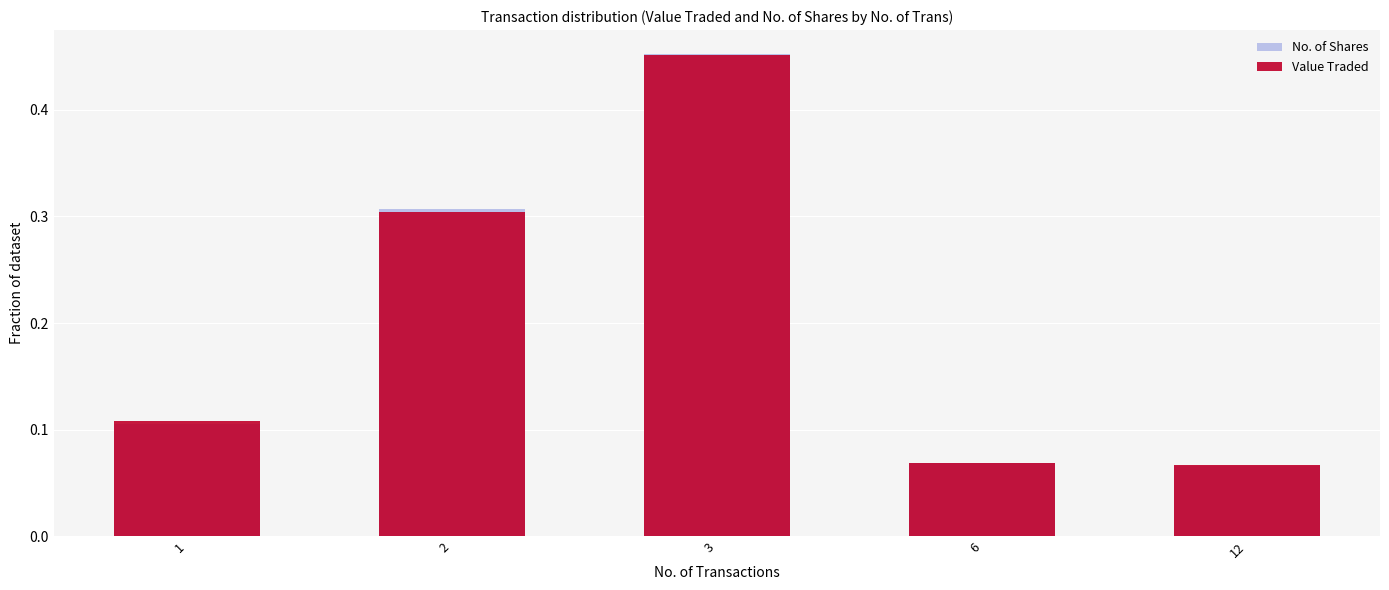

What is the value of the Value Traded bar at the 1st from the left?

0.1